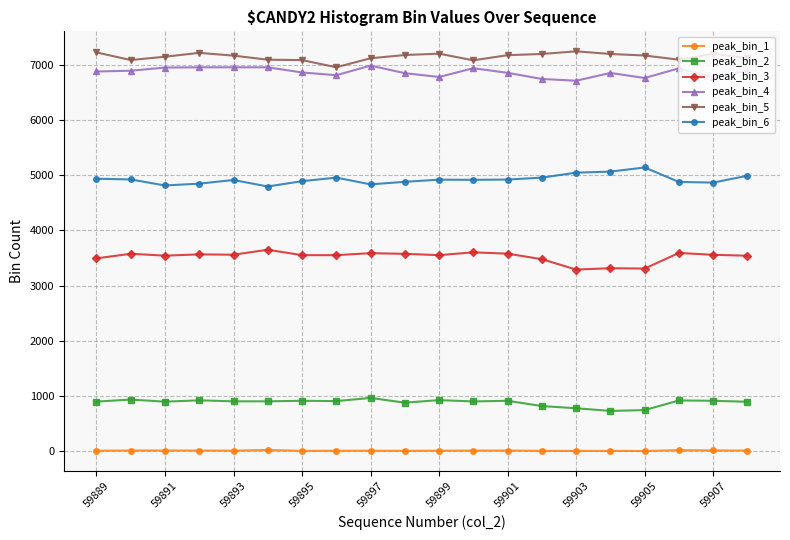

True or false: peak_bin_1 and peak_bin_6 intersect in this chart.

False